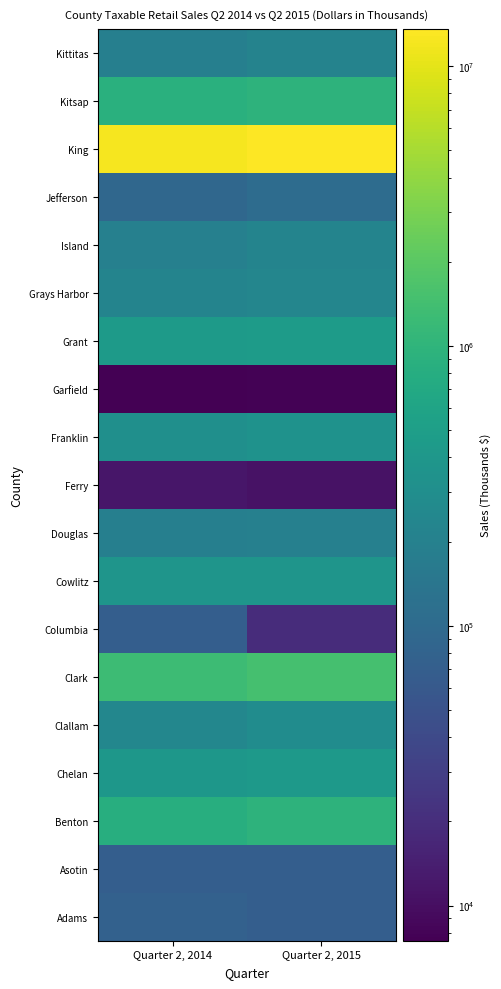

At how many categories does at least one series exceed 10555495?

2